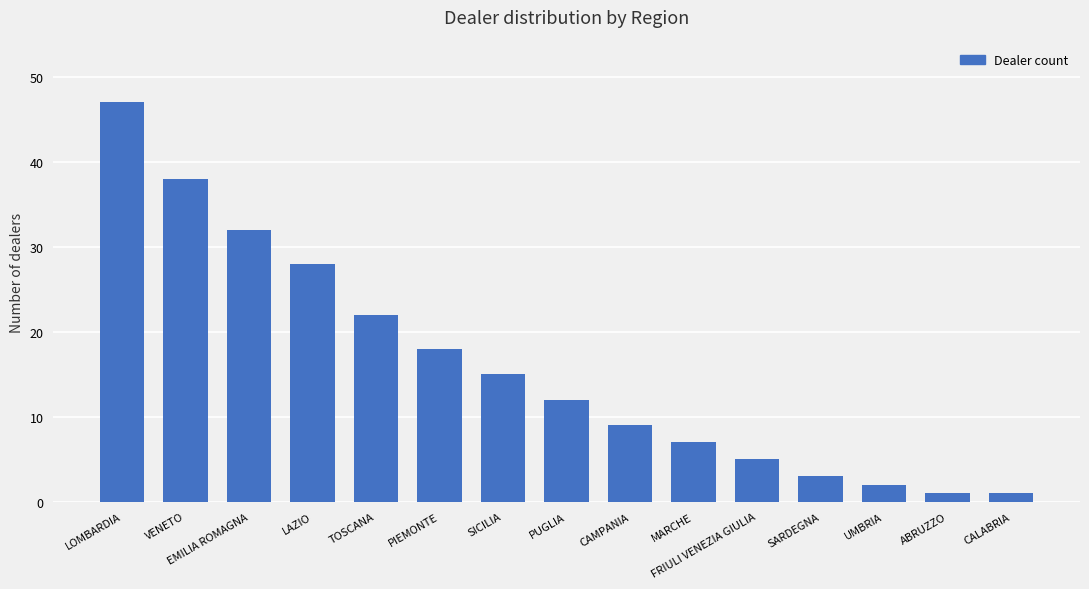

At which label does the data first exceed 12?

LOMBARDIA